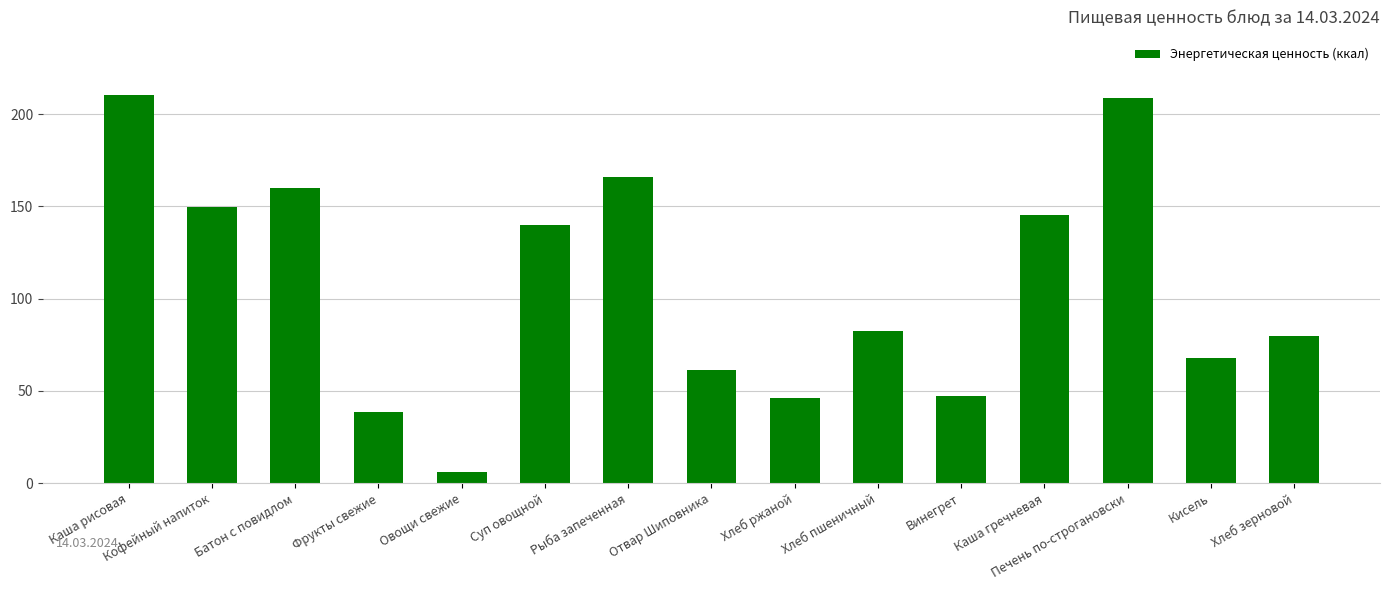

What is the label of the 9th bar from the left?

Хлеб ржаной